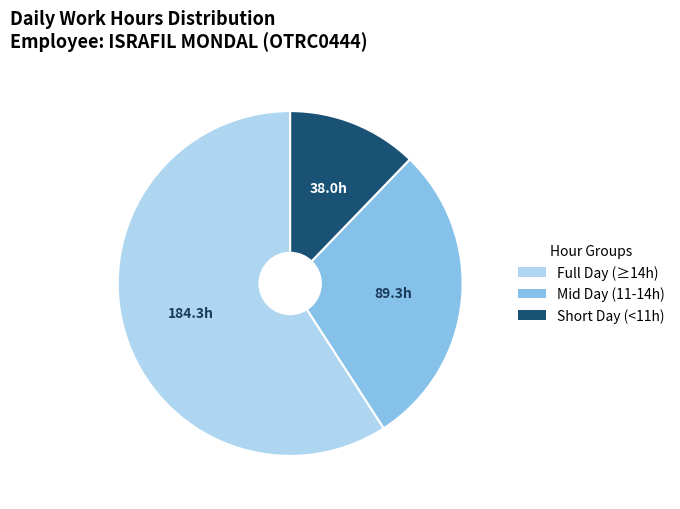

What is the largest slice in the pie chart?

Full Day (≥14h)